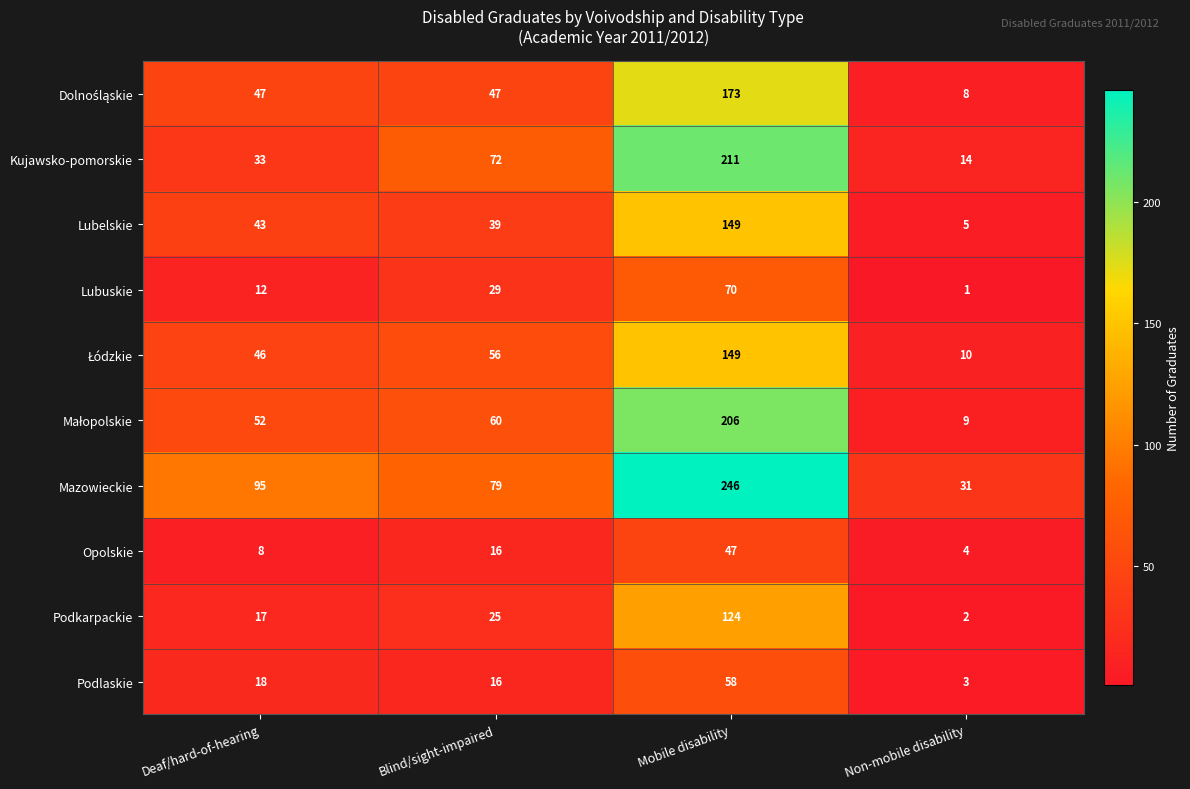

What is the difference between the maximum and minimum values in the Opolskie series?

43